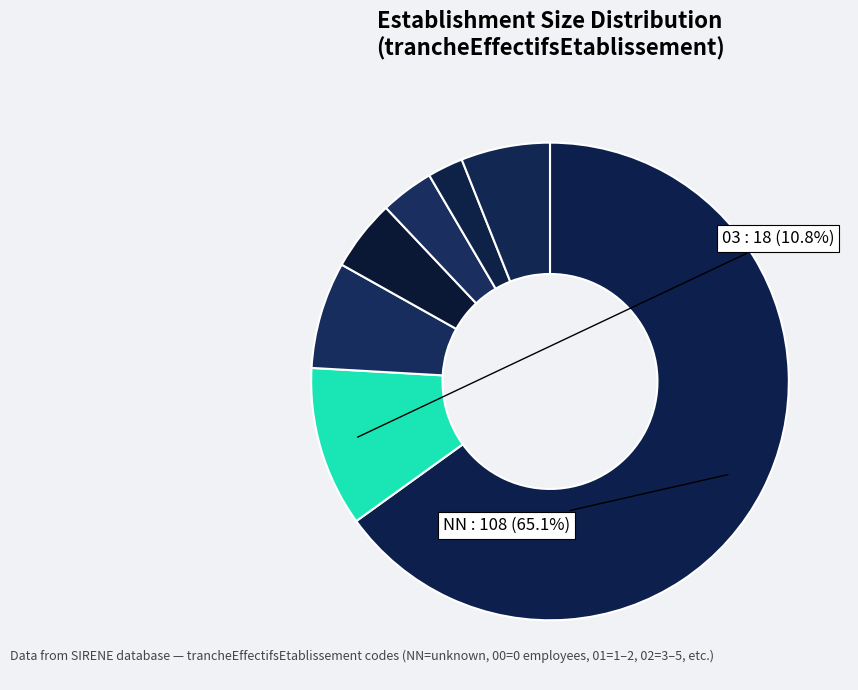

How many segments does this pie chart have?

7